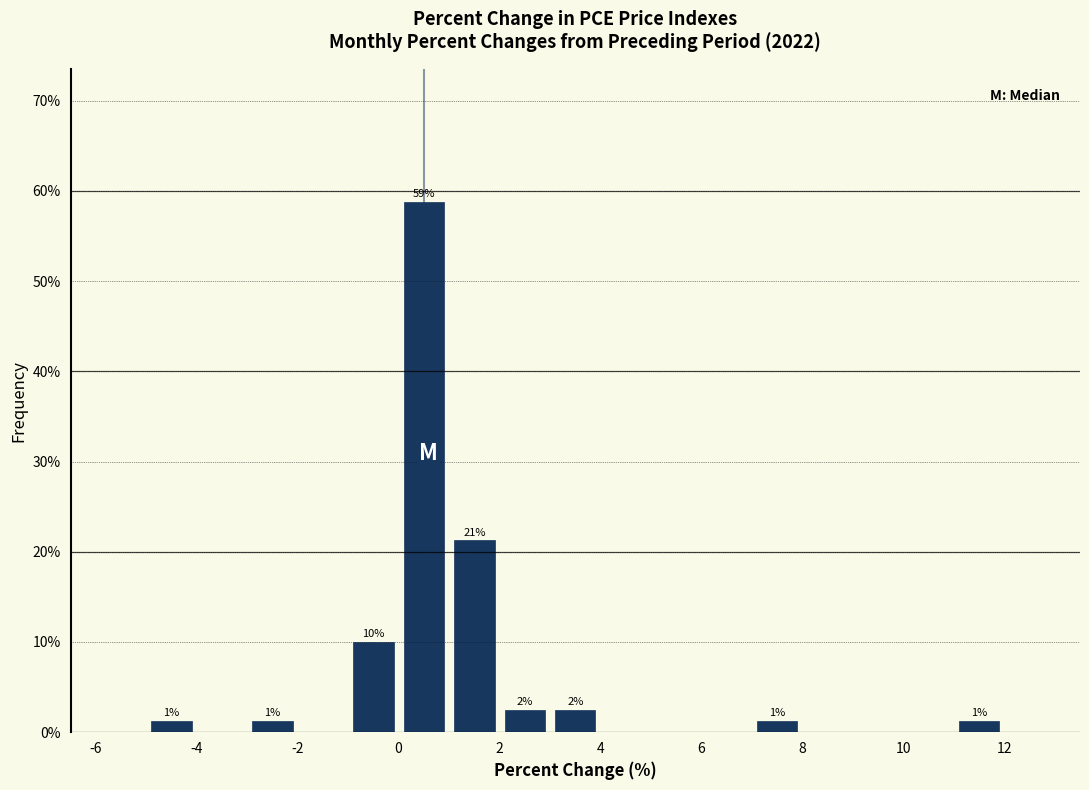

Over which range of the x-axis is the bar tallest?

0 to 1